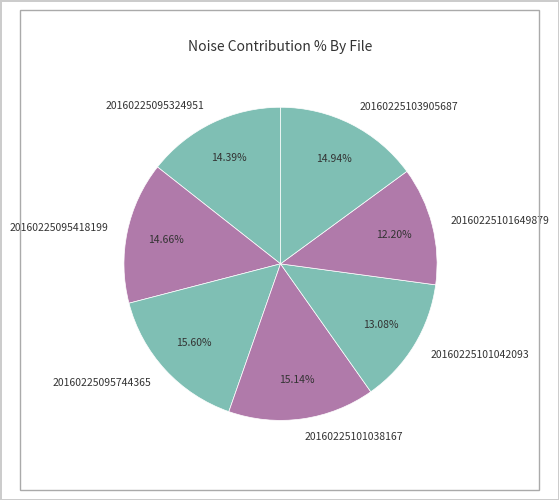

Which category has the smallest portion of the pie?

20160225101649879